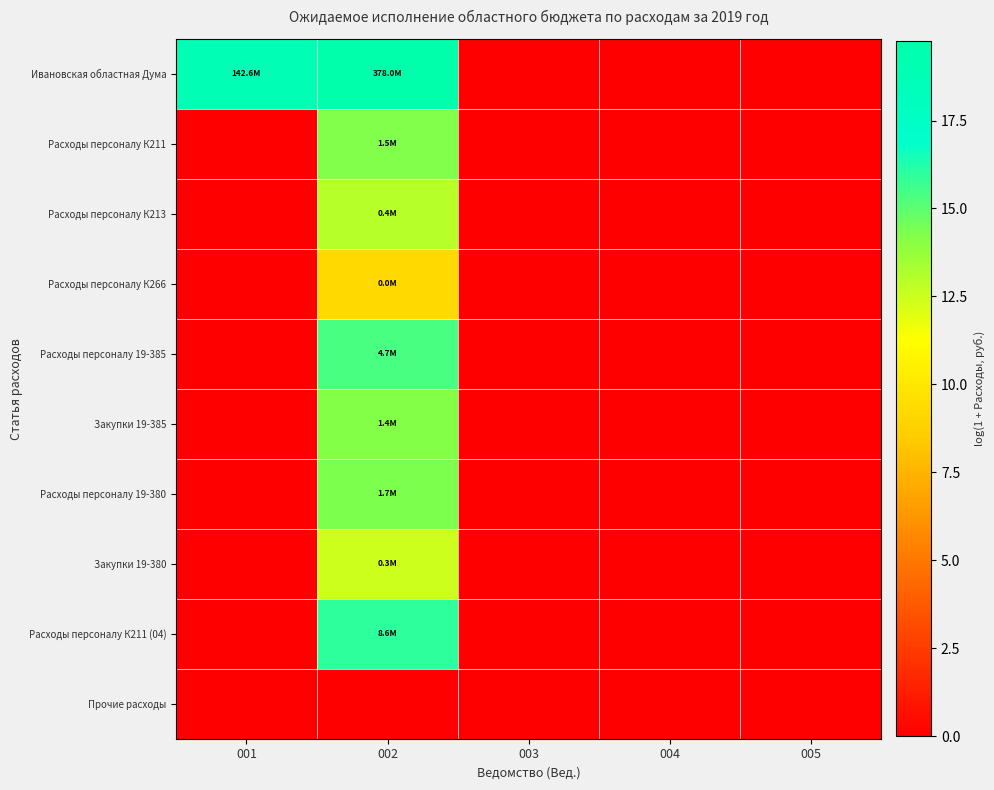

How many series are shown in this chart?

10